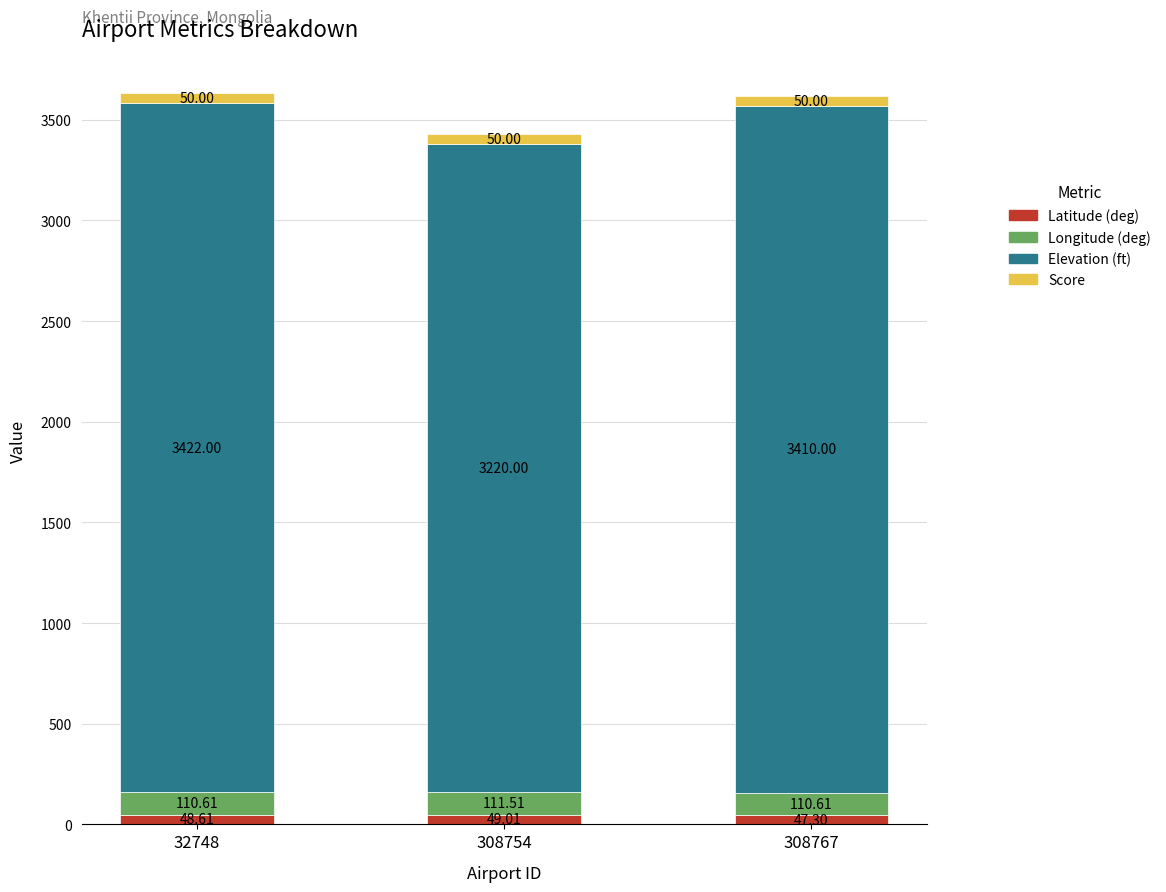

What is the total value across all series at 32748?

3631.2